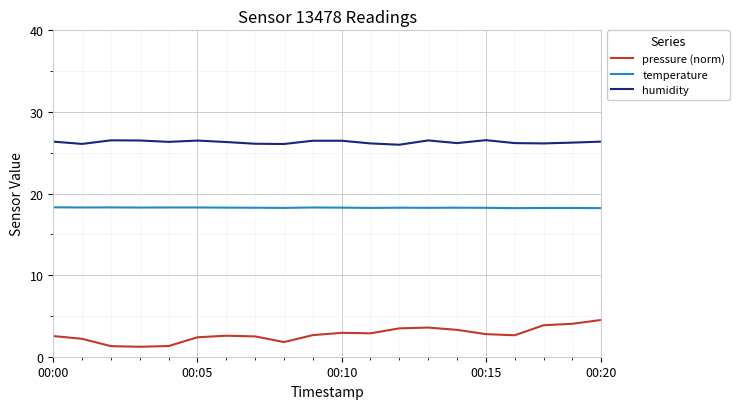

Which series has the largest total across all categories?

humidity